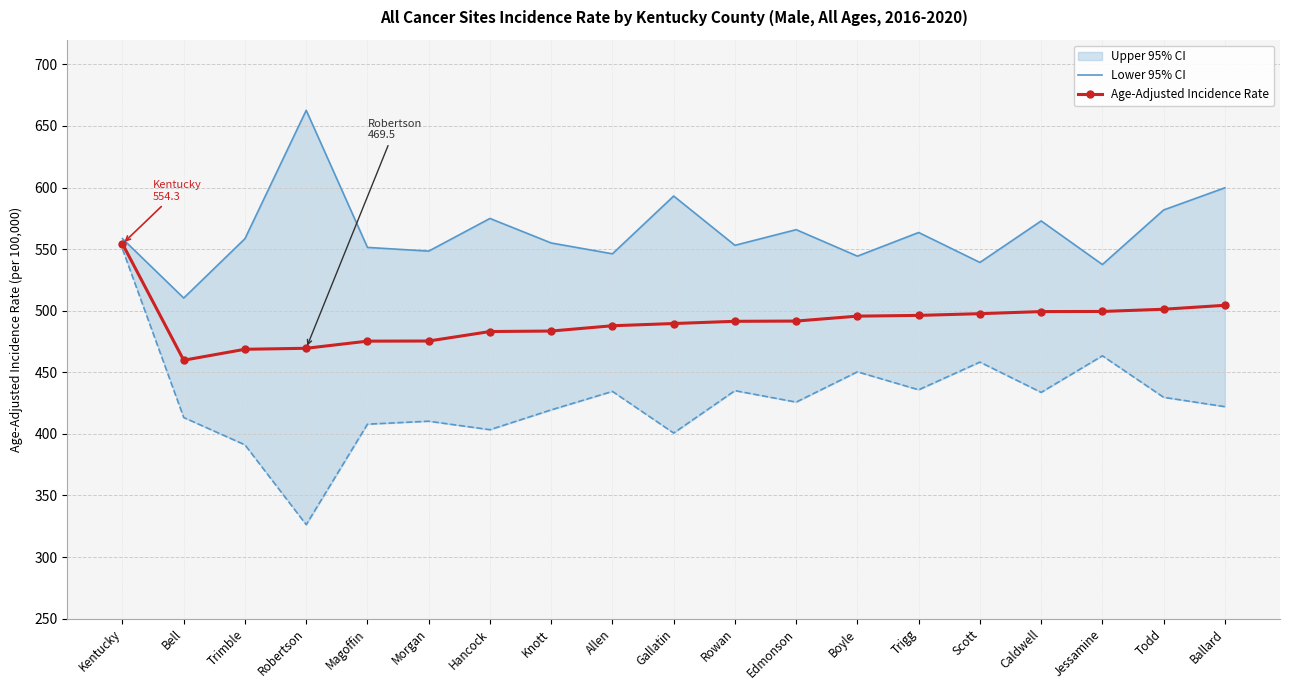

At which category does Age-Adjusted Incidence Rate reach its first local valley?

Bell